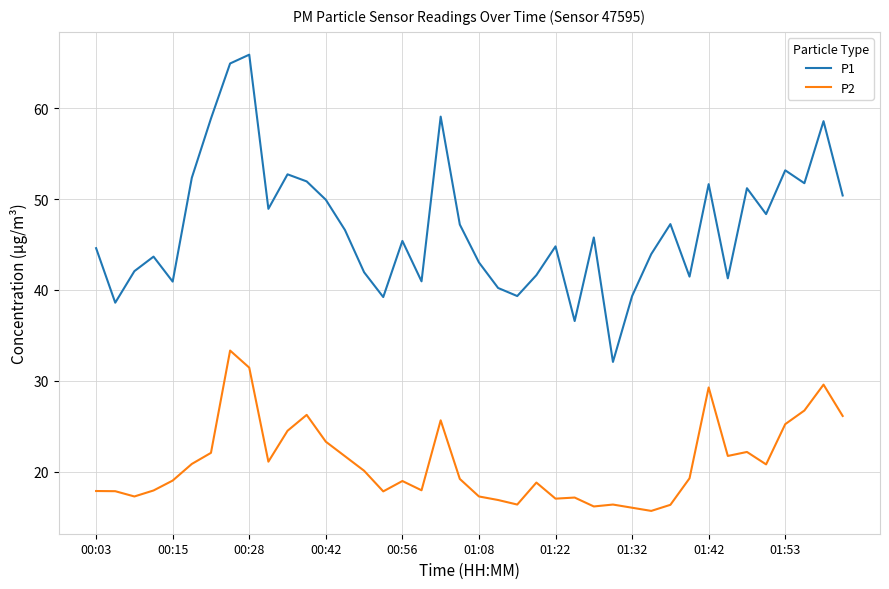

Which series has the largest total across all categories?

P1